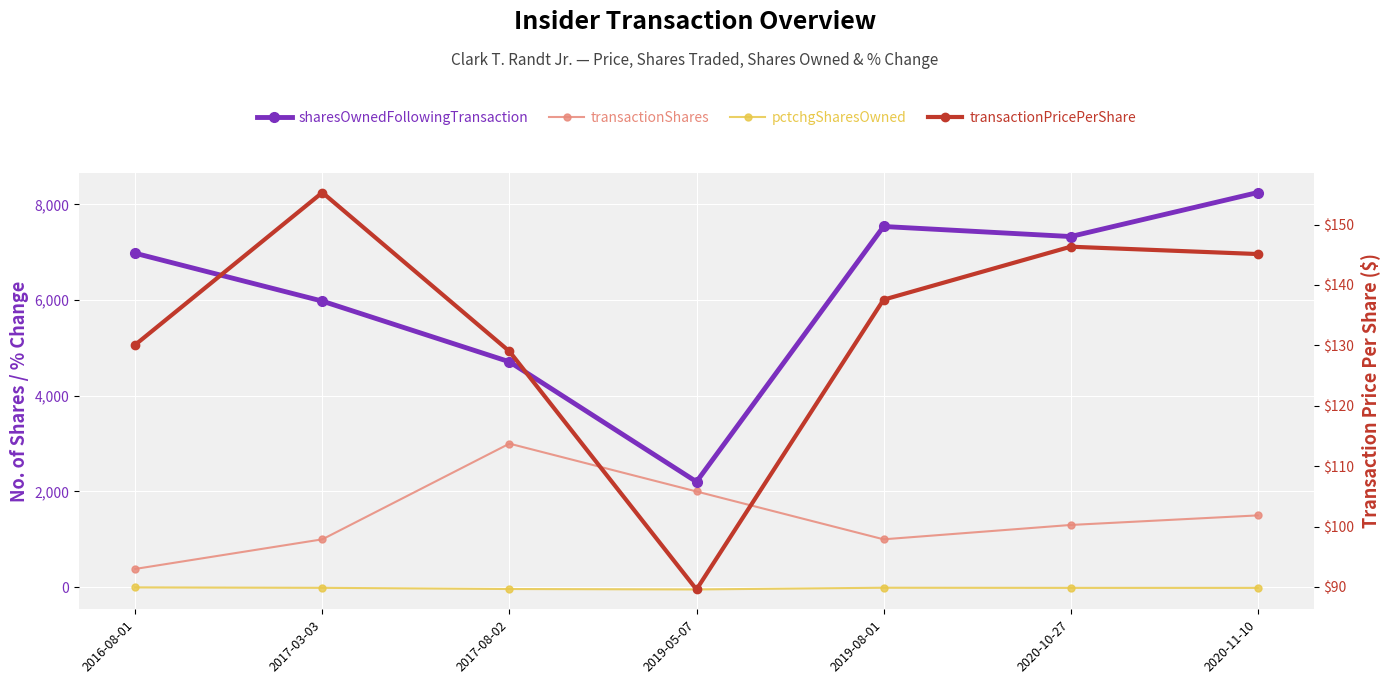

The transactionPricePerShare series shows 137.6 at 2019-08-01. True or false?

True